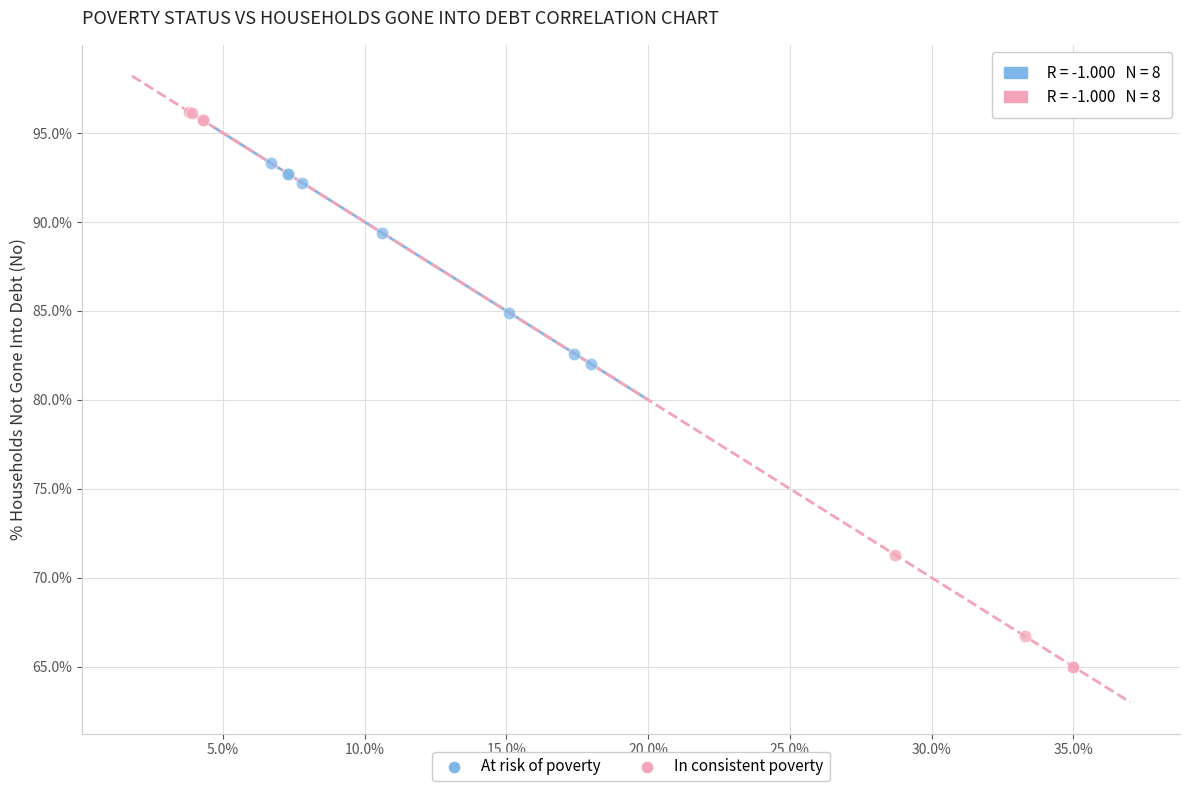

Which series contains the highest Y value?

In consistent poverty